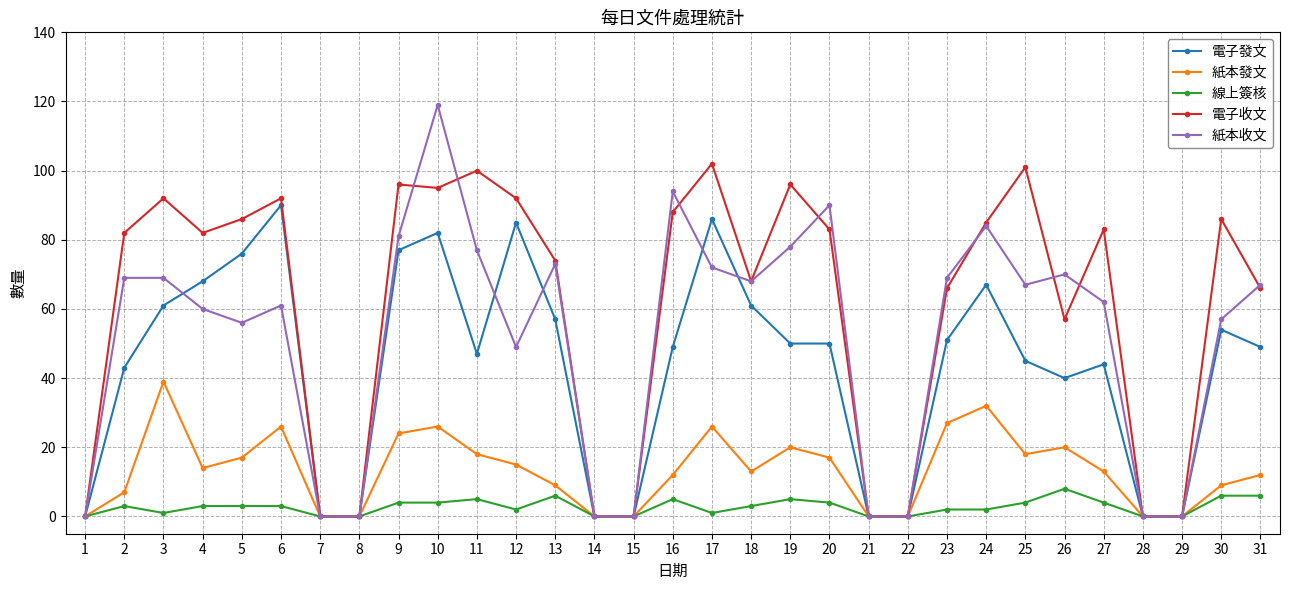

What is the difference between the second highest and second lowest values in the 紙本收文 series?

94